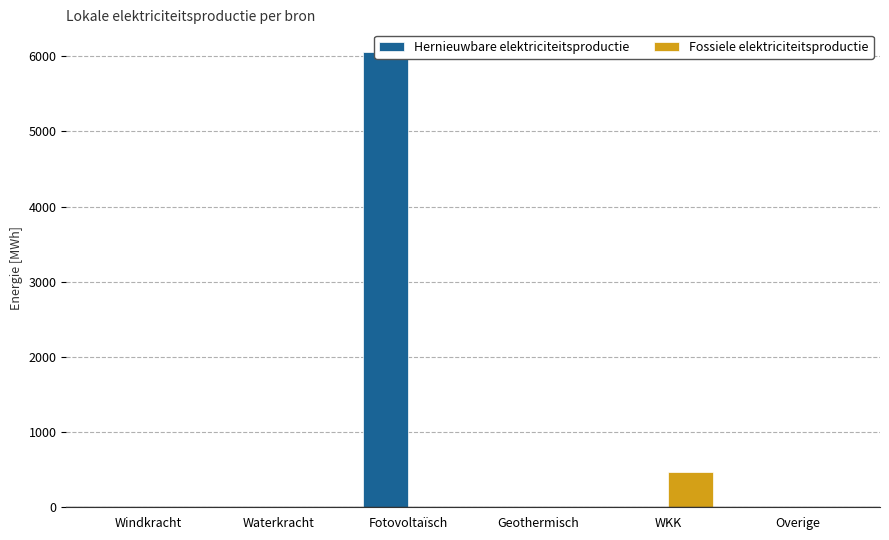

At which category is the sum across all series the highest?

Fotovoltaïsch